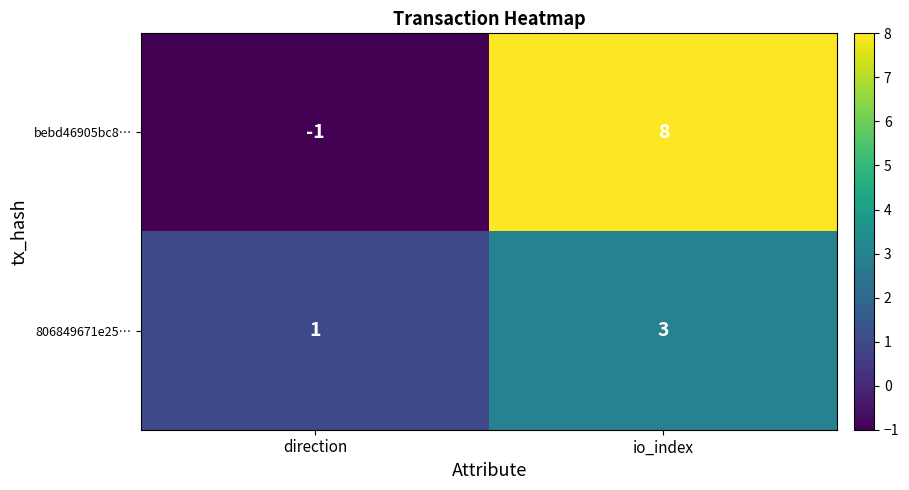

Count the number of data series in this chart.

2